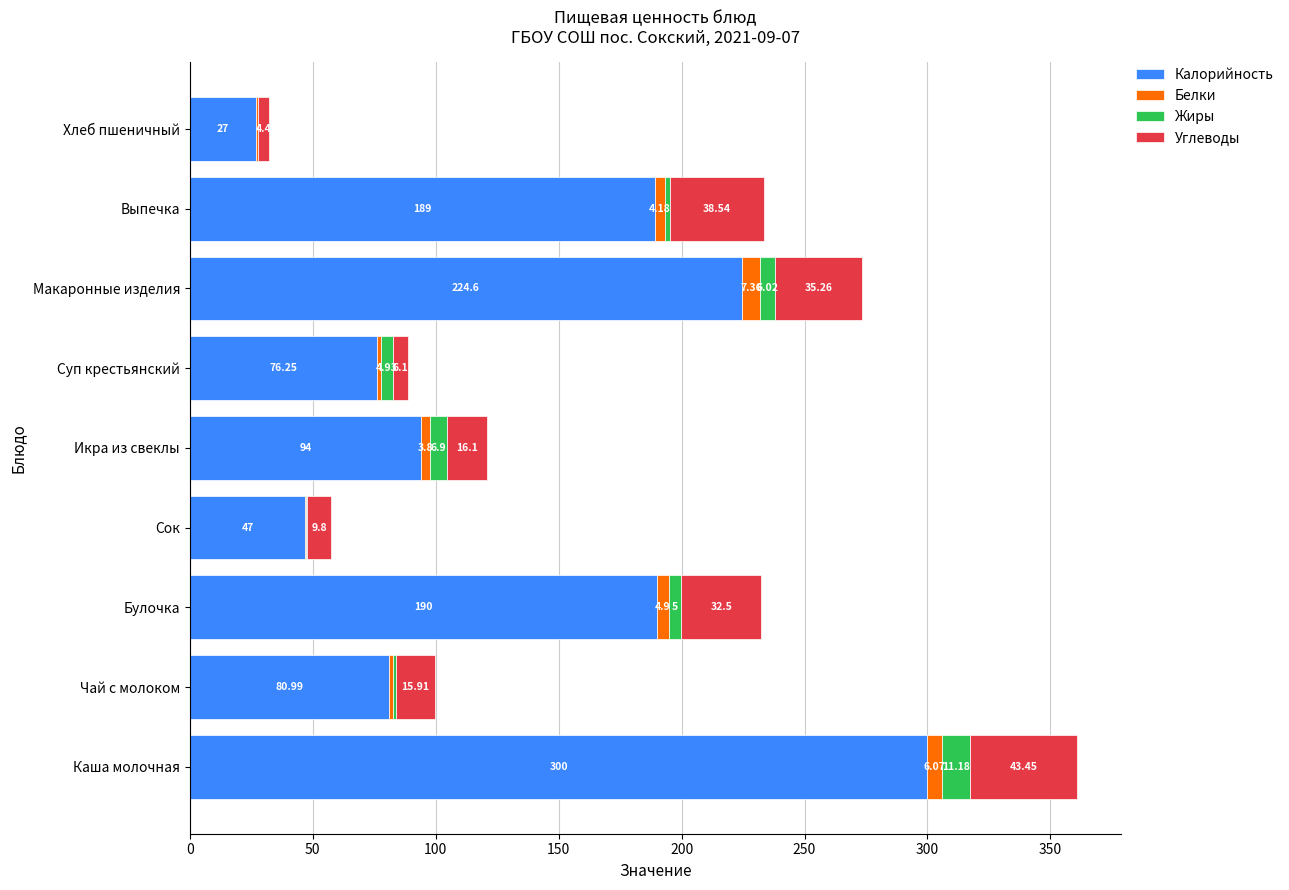

At which label is Калорийность closest to 163?

Выпечка